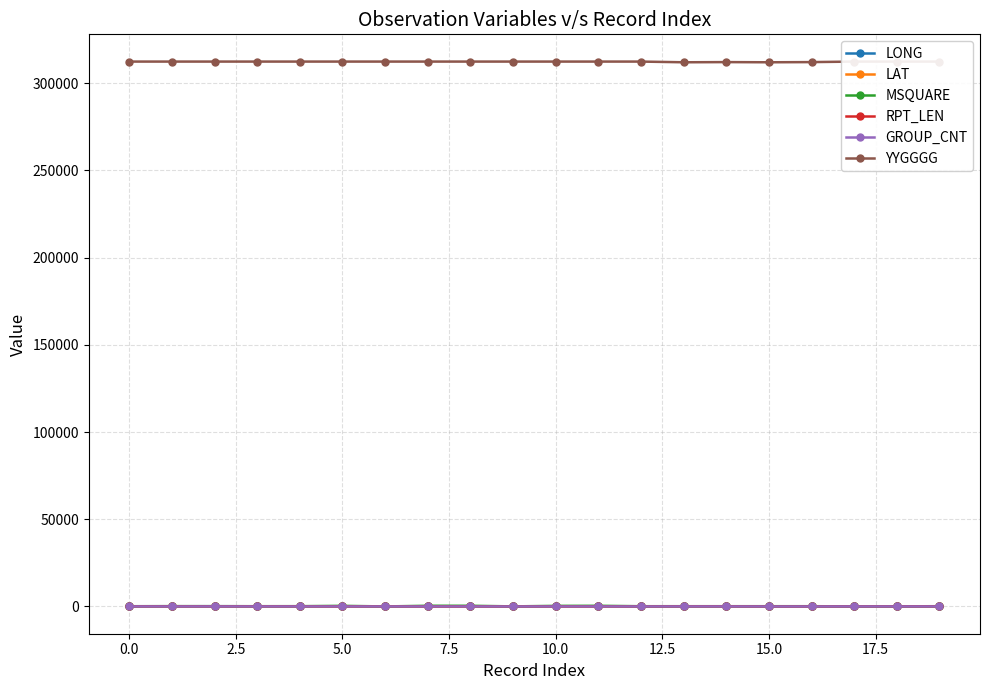

What is the label of the 3rd point from the right?

17